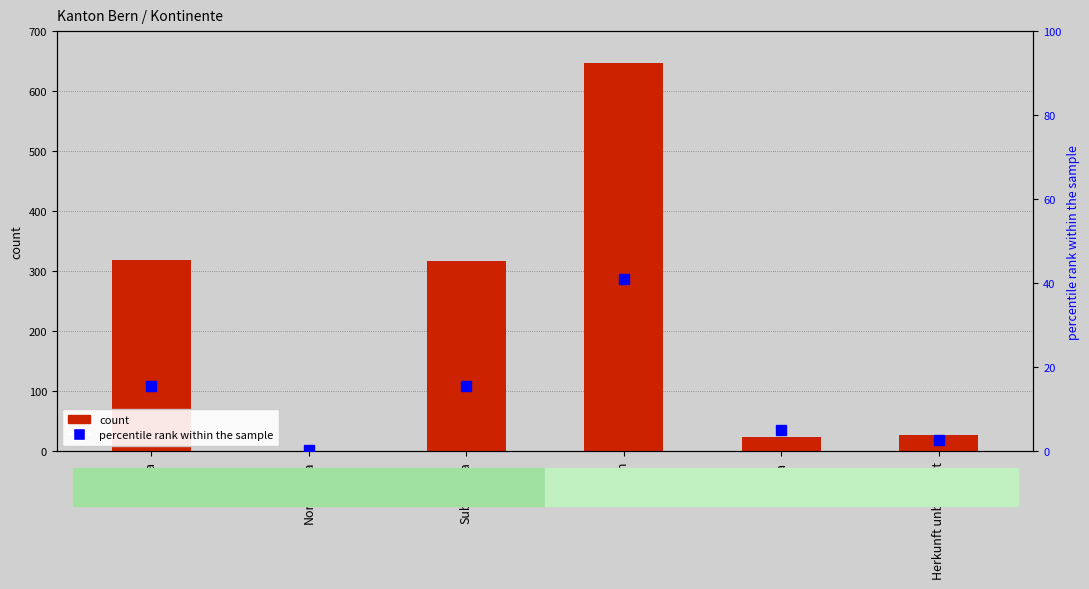

What is the label of the 5th bar from the left?

Europa